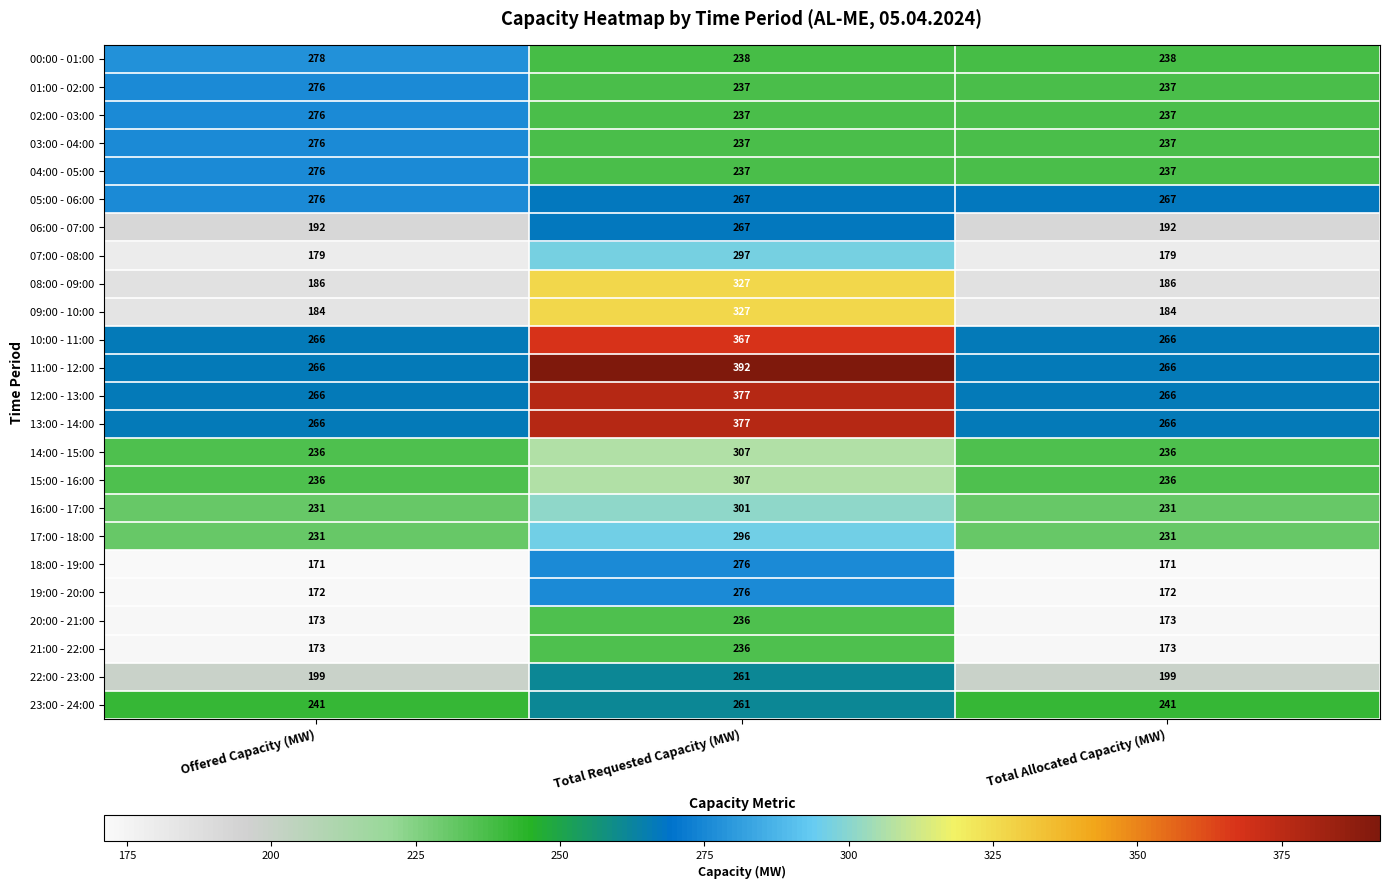

Which series changed the most between Offered Capacity (MW) and Total Allocated Capacity (MW)?

00:00 - 01:00